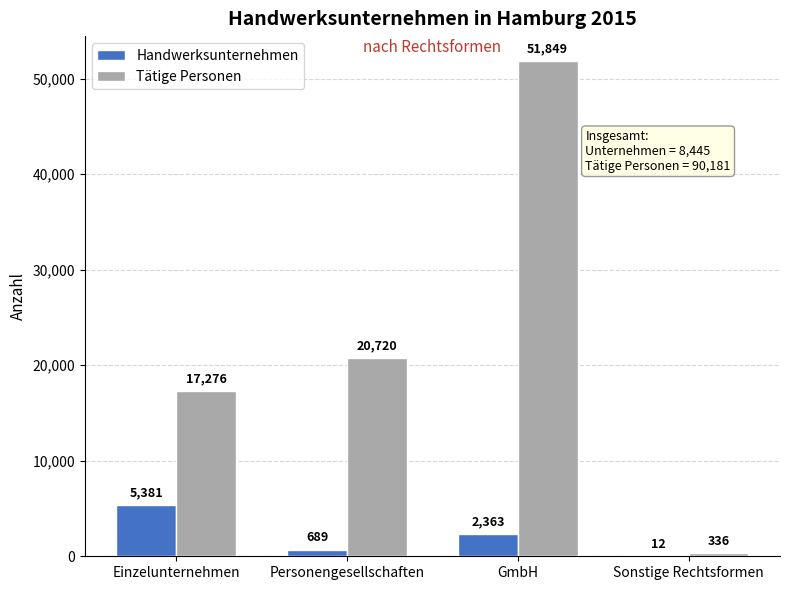

Reading left to right, what are all the values shown in this chart?

Handwerksunternehmen: Einzelunternehmen=5381	Personengesellschaften=689	GmbH=2363	Sonstige Rechtsformen=12
Tätige Personen: Einzelunternehmen=17276	Personengesellschaften=20720	GmbH=51849	Sonstige Rechtsformen=336